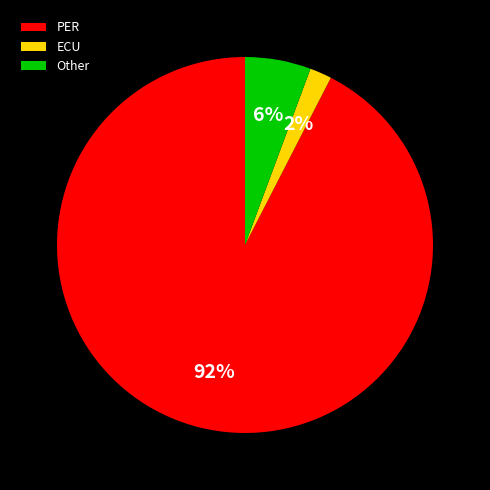

How many slices are in this pie chart?

3